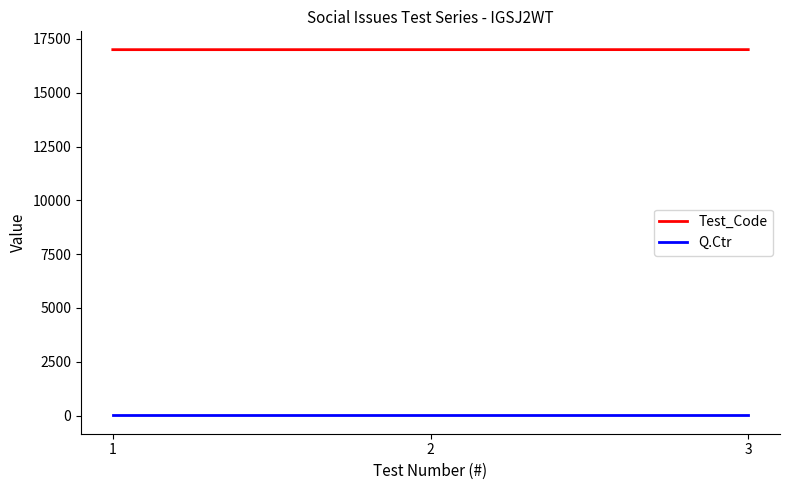

Is it true that Q.Ctr equals 4 at 3?

True